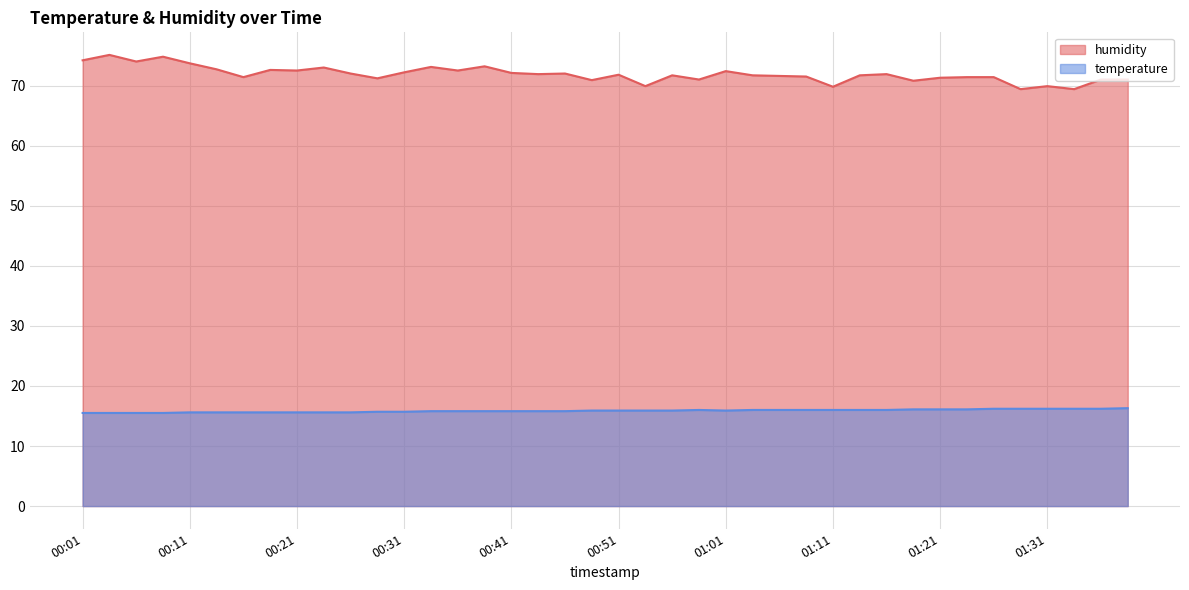

At how many categories does at least one series exceed 49?

40